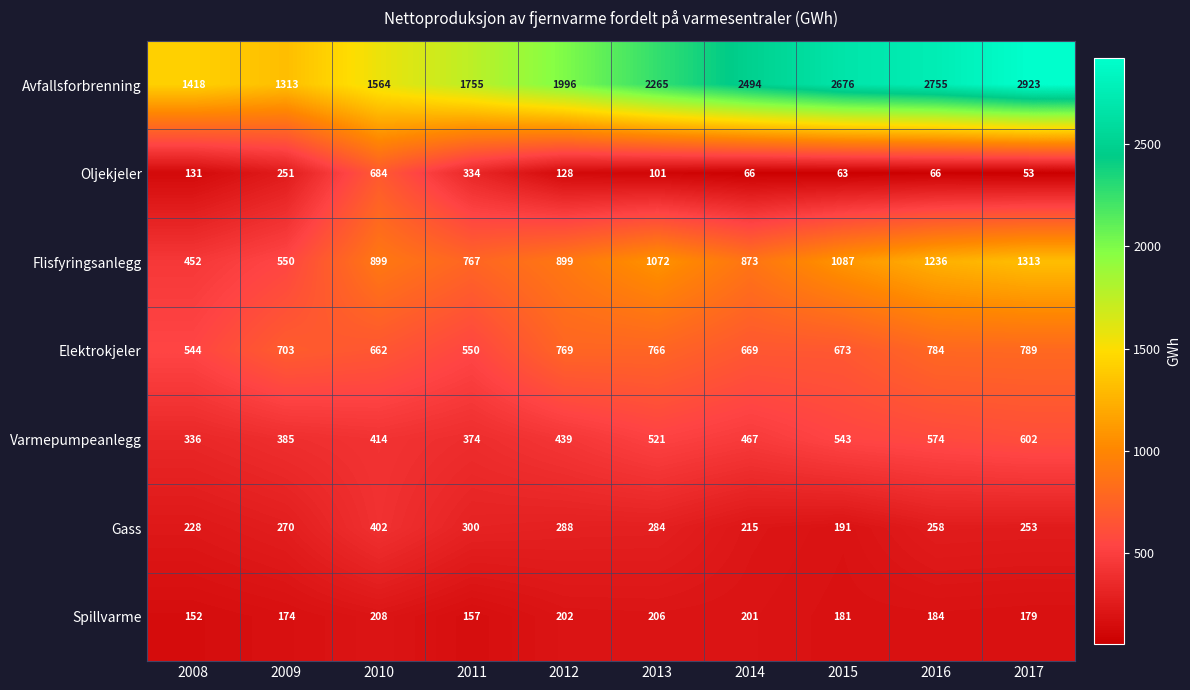

Where is Oljekjeler nearest to the value 368?

2011